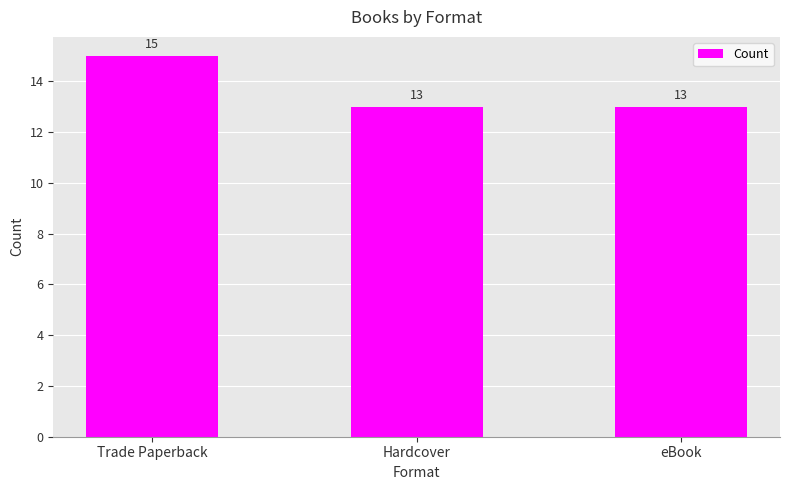

Is it true that the value at Hardcover is 7?

False